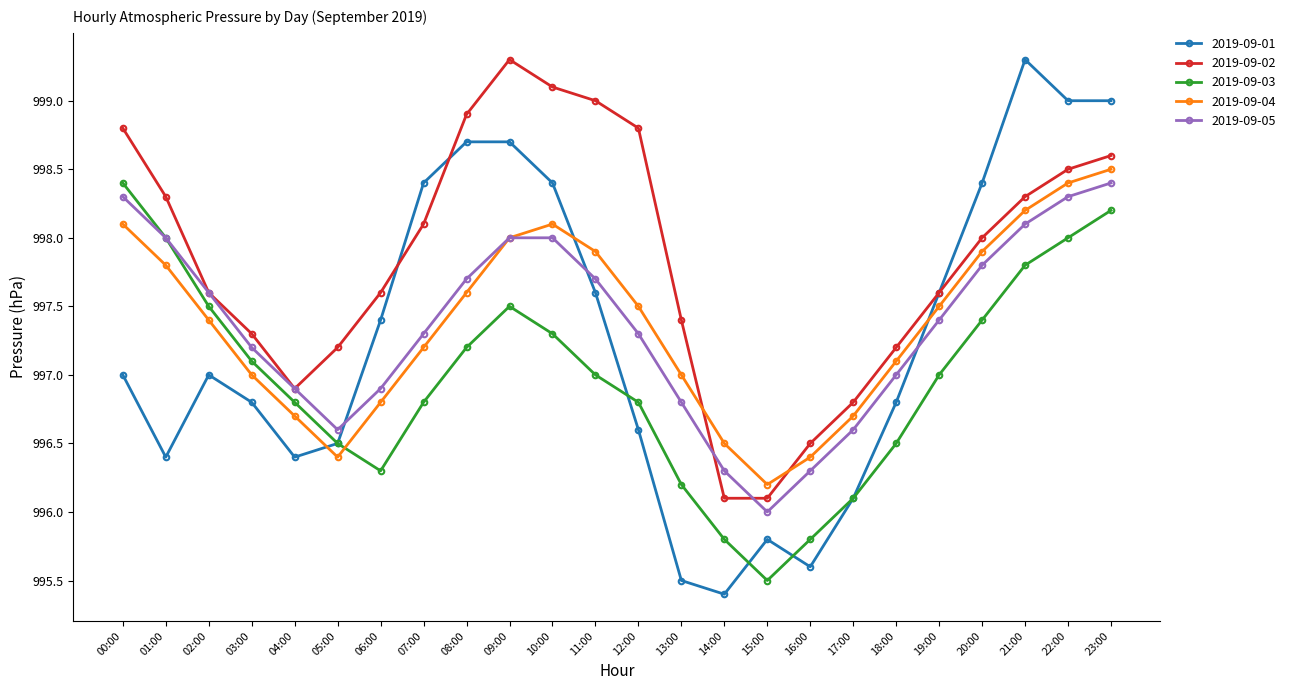

Which series has the largest range (max minus min)?

2019-09-01